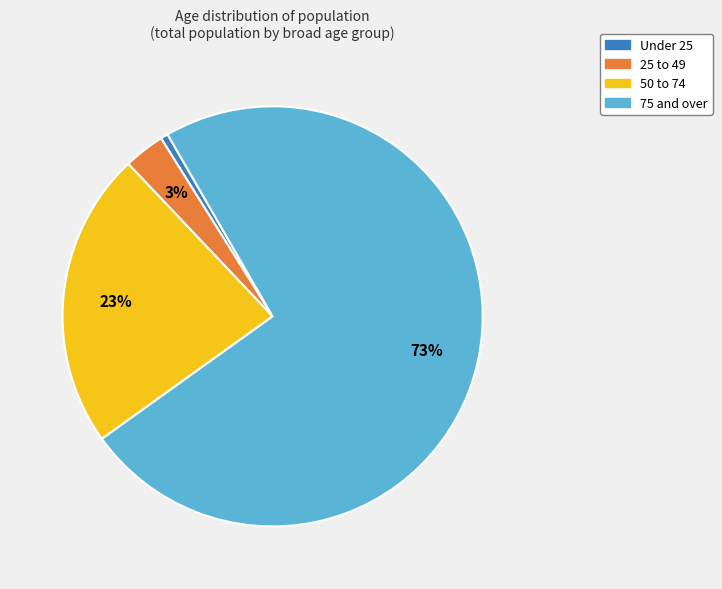

Is there any slice that represents more than half of the pie?

Yes